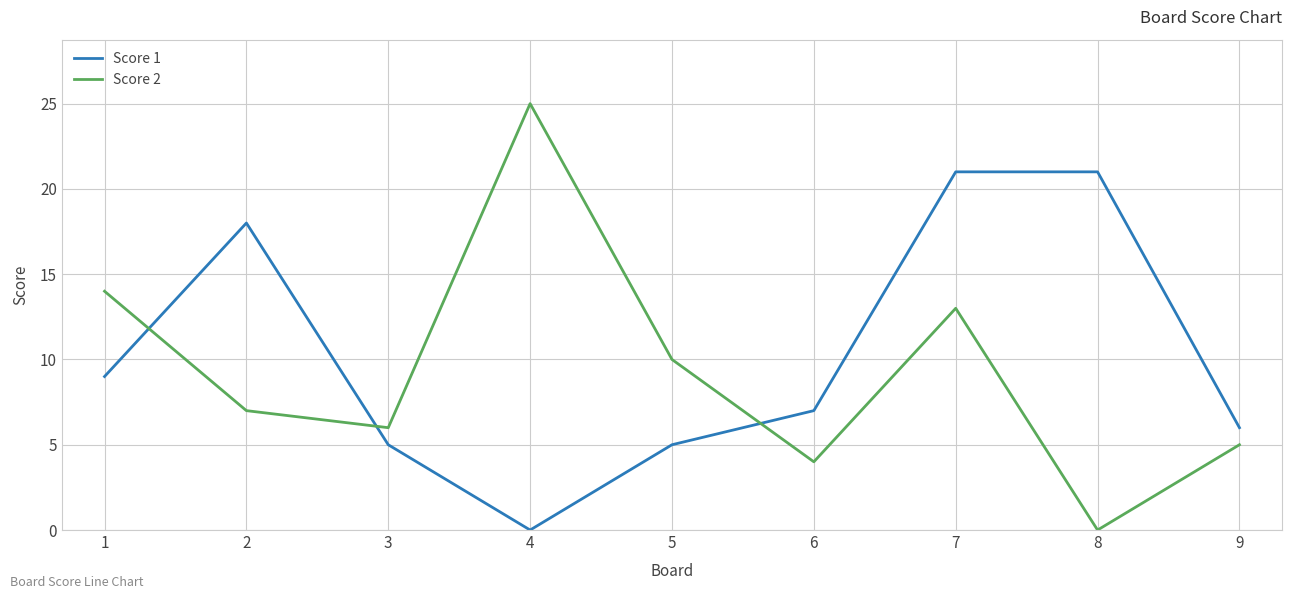

Where do Score 1 and Score 2 first cross each other?

1 and 2